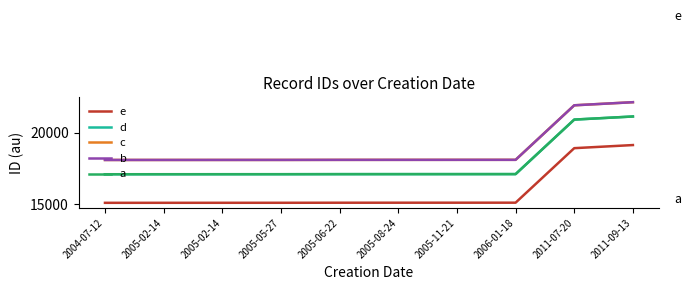

What is the highest value of the a series?

21154